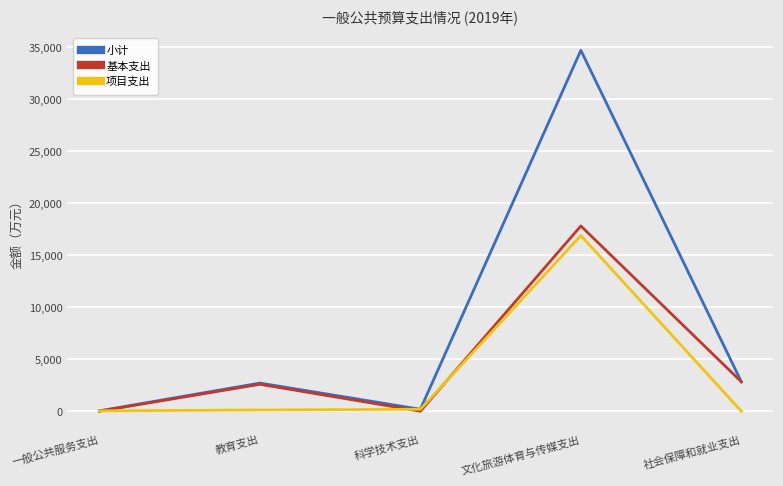

What position from the left is 社会保障和就业支出?

5